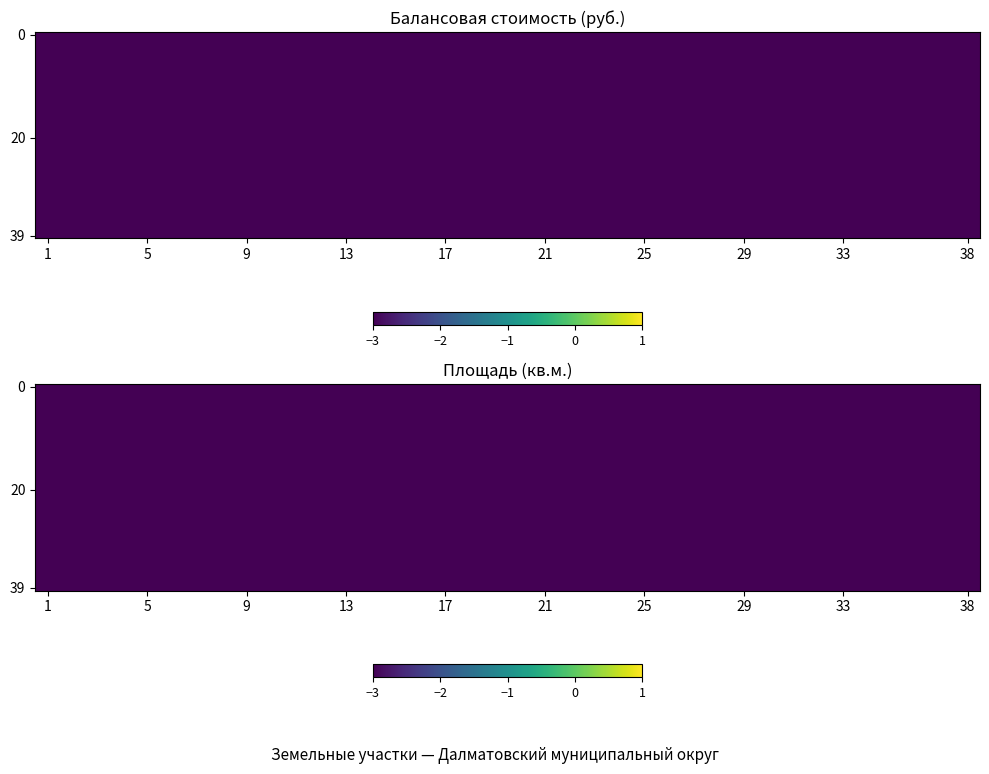

What is the total value across all series at 11?

-152.3